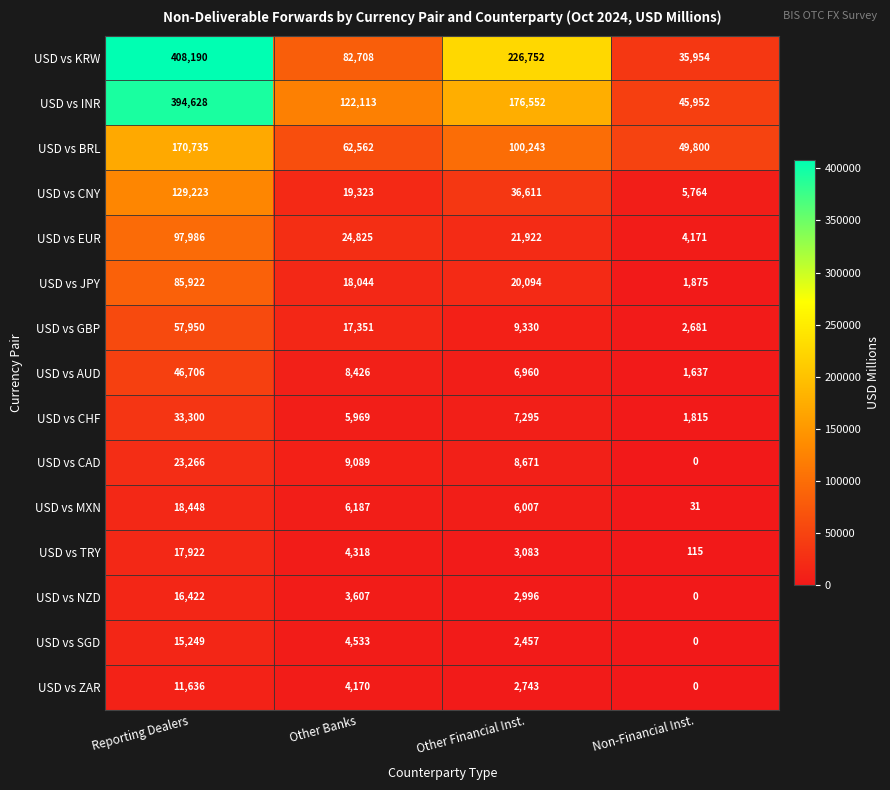

The value of USD vs ZAR at Other Financial Inst. is 792. True or false?

False